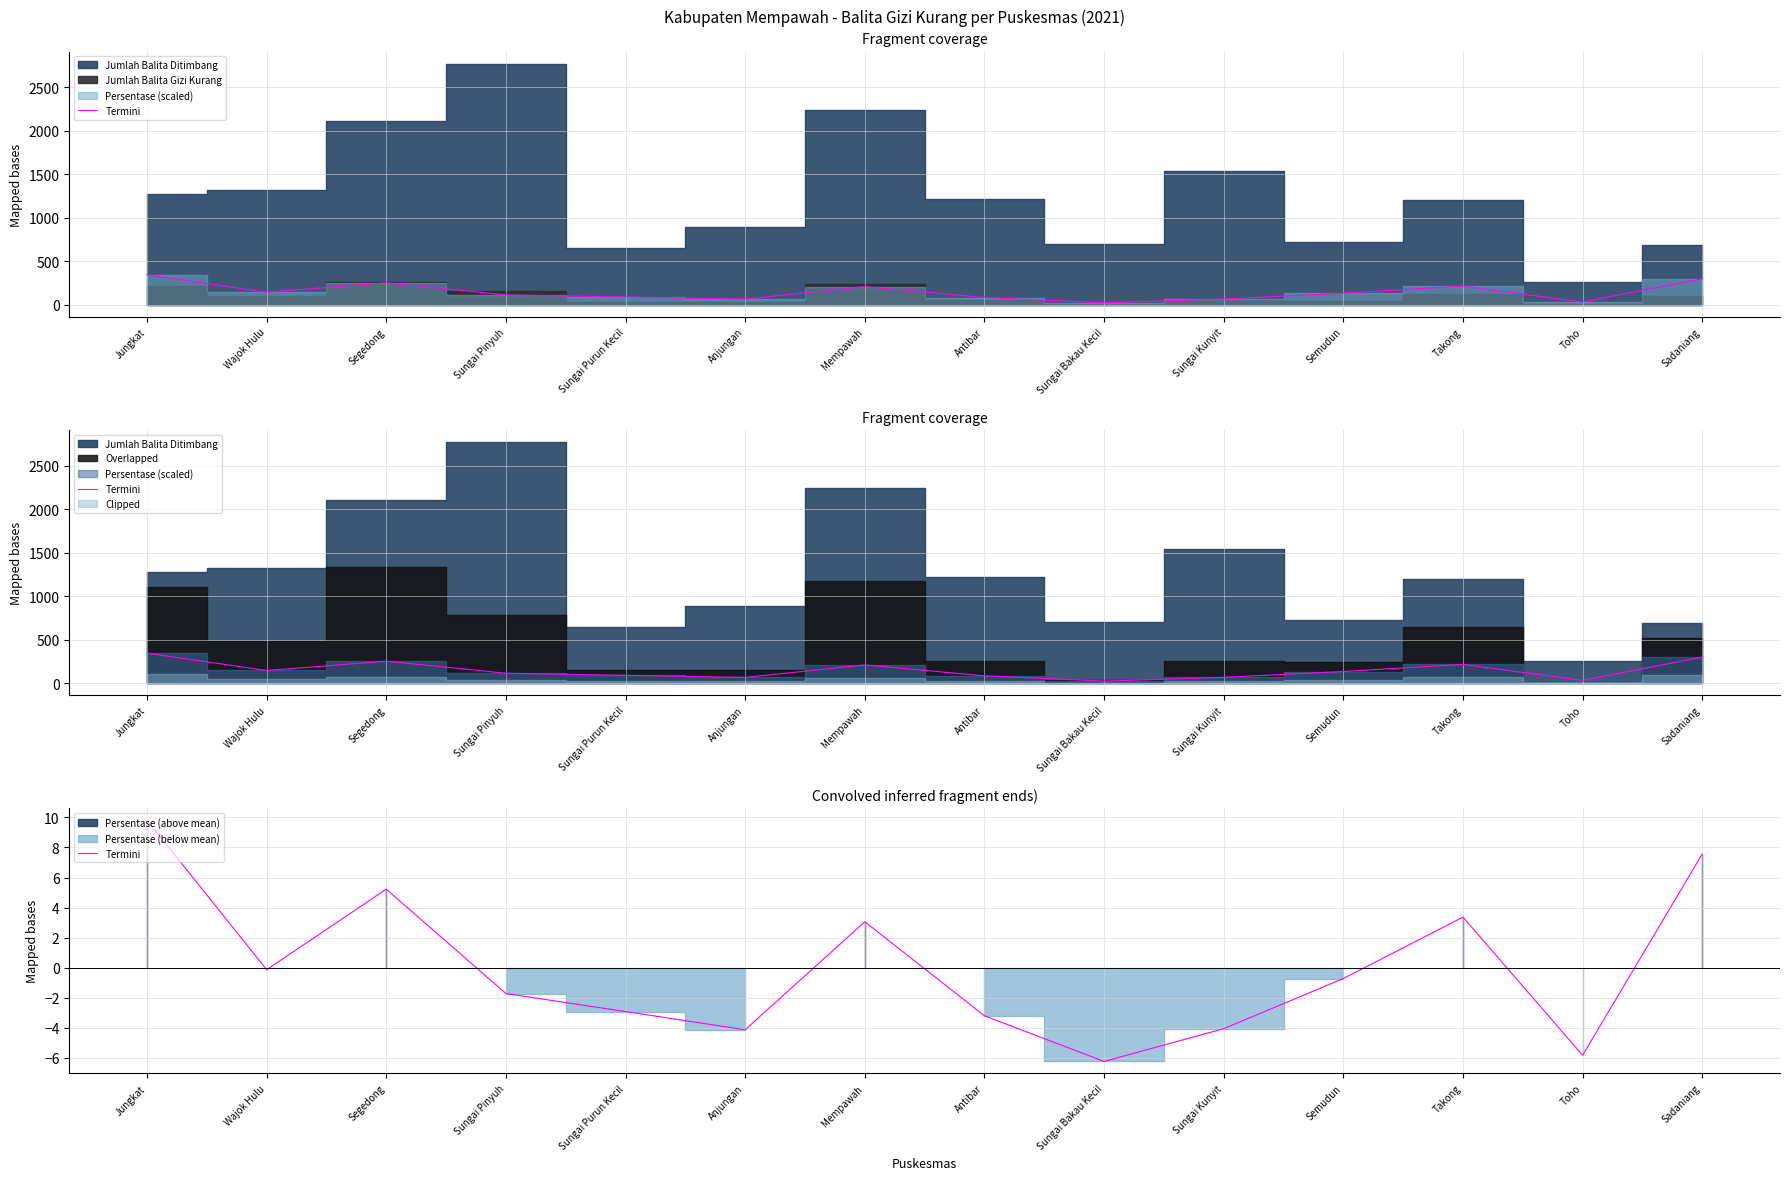

Rank the categories by value from lowest to highest.

Sungai Bakau Kecil, Toho, Anjungan, Sungai Kunyit, Antibar, Sungai Purun Kecil, Sungai Pinyuh, Semudun, Wajok Hulu, Mempawah, Takong, Segedong, Sadaniang, Jungkat